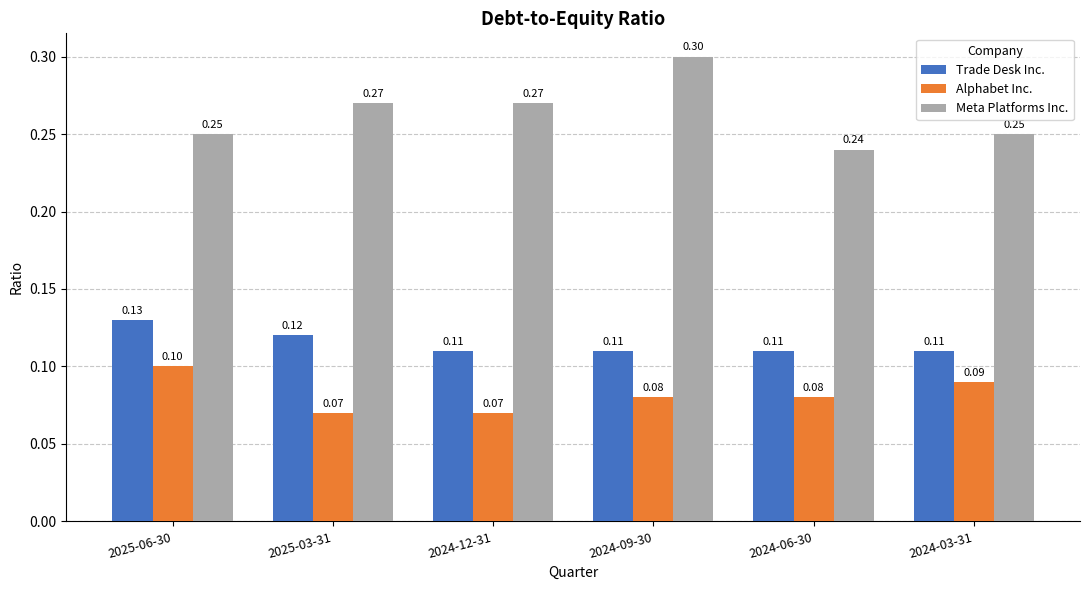

What is the value of the Alphabet Inc. bar at the 2nd from the left?

0.1